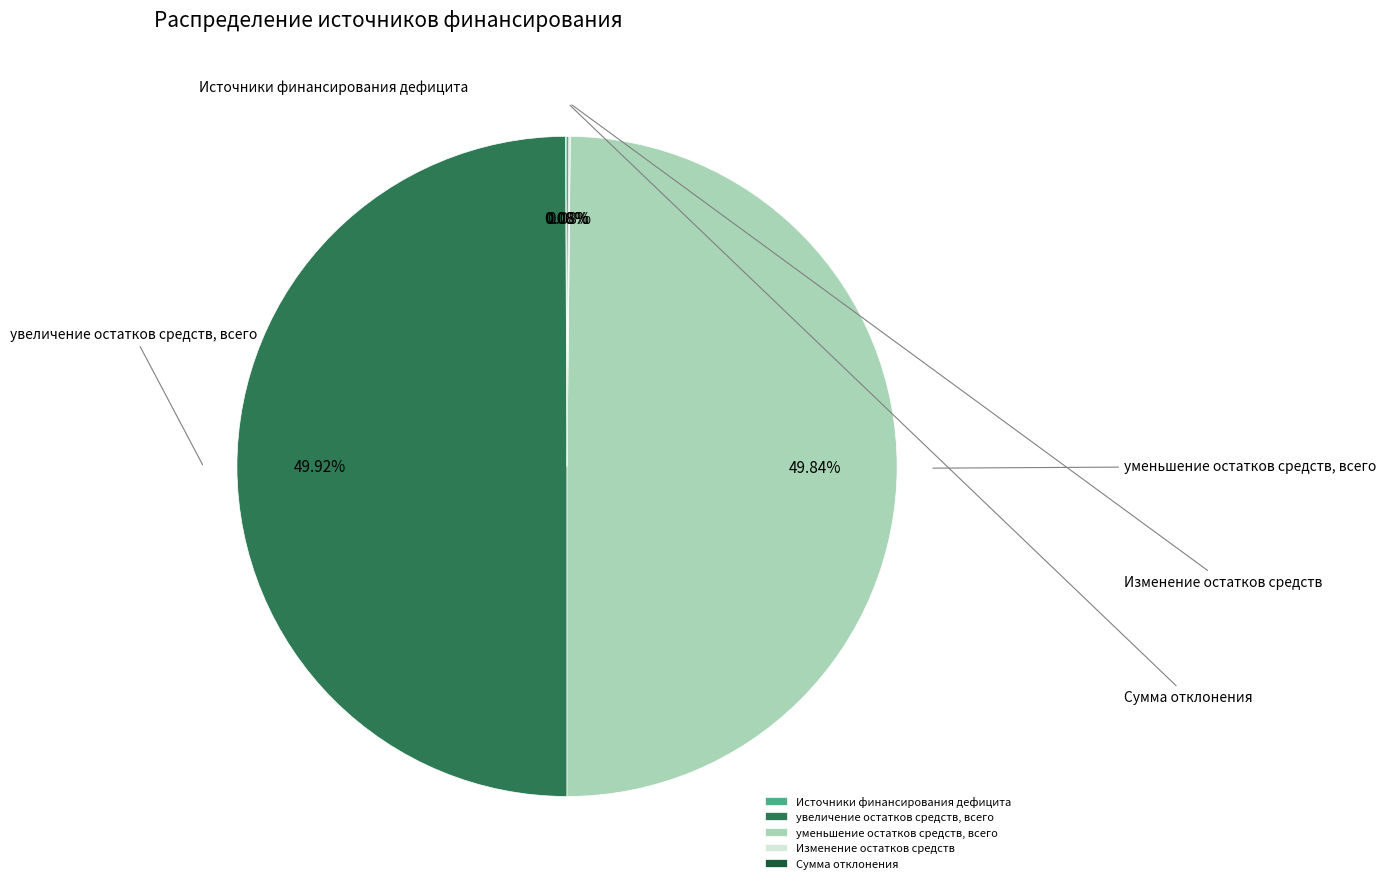

True or false: Изменение остатков средств accounts for 0% of the total.

True